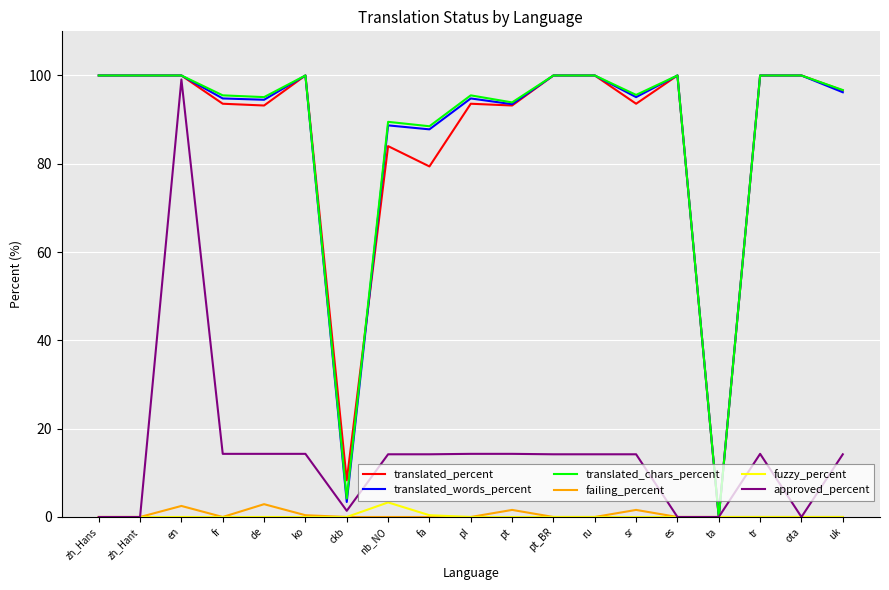

Where is translated_percent nearest to the value 50?

fa